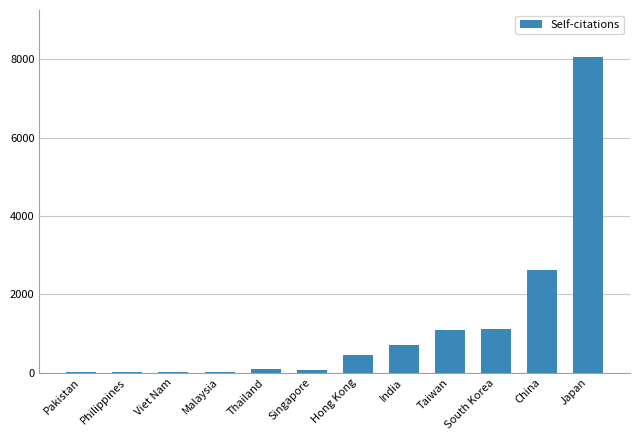

What is the maximum value shown in the chart?

8052